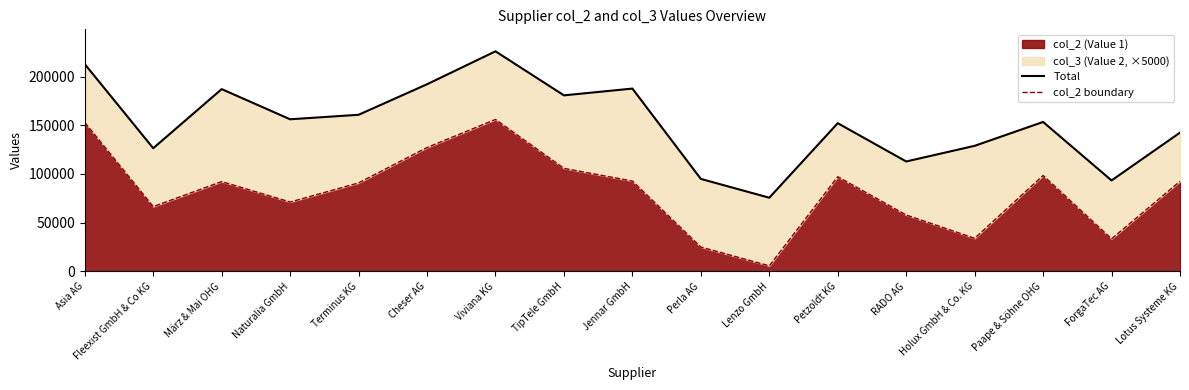

True or false: Total and col_2 boundary cross at least once.

False